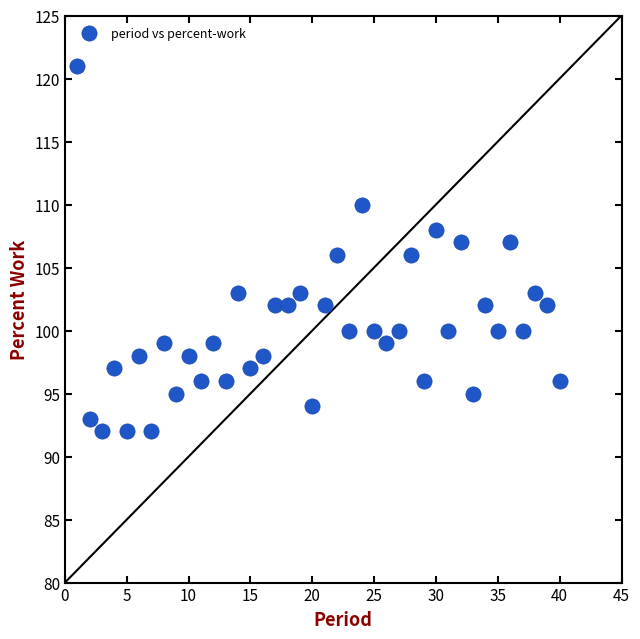

What is the range of X values (max minus min)?

39